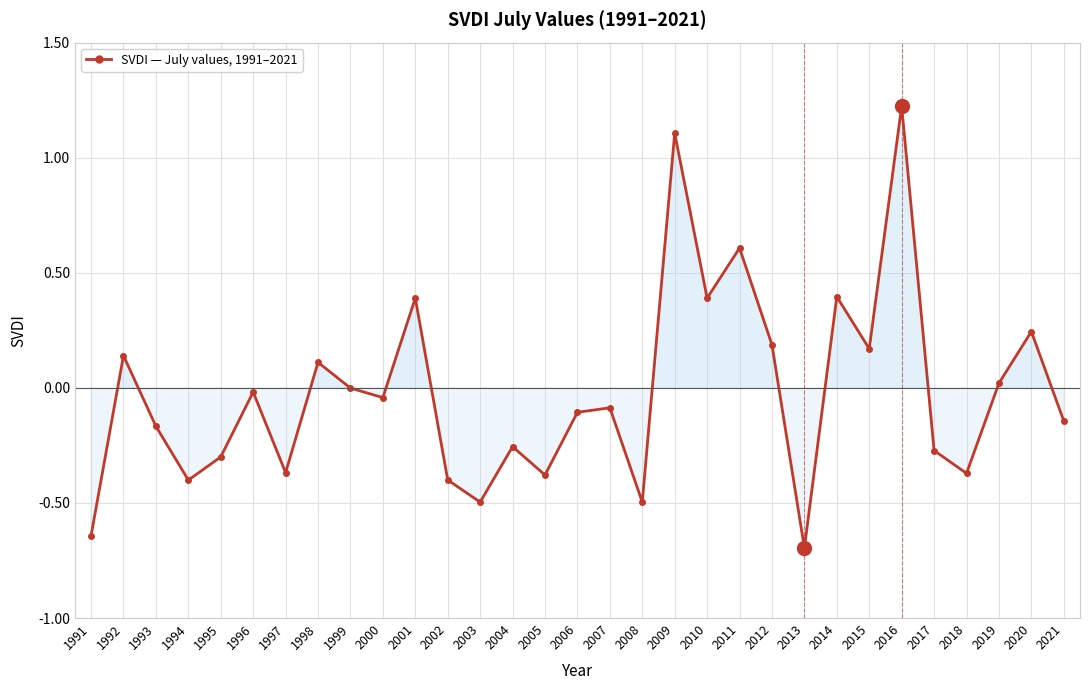

How many interior local valleys (lower than both neighbors) does the data have?

10